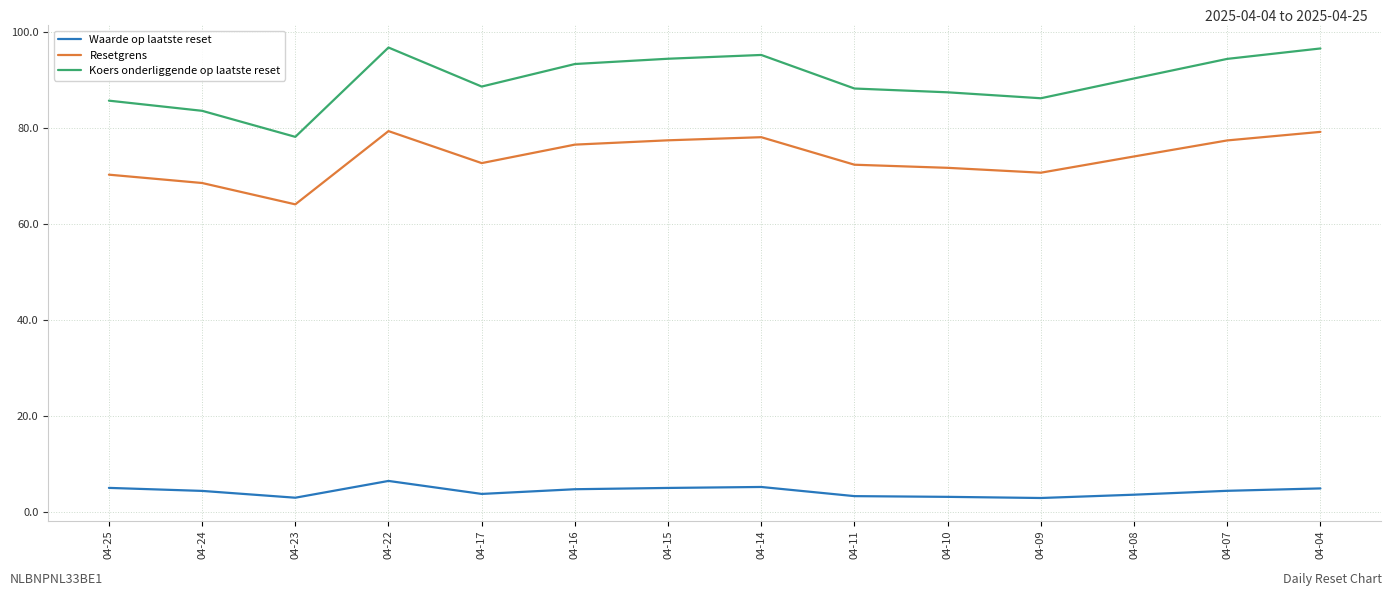

Is the value of Resetgrens at 04-14 greater than the value of Waarde op laatste reset at 04-10?

Yes